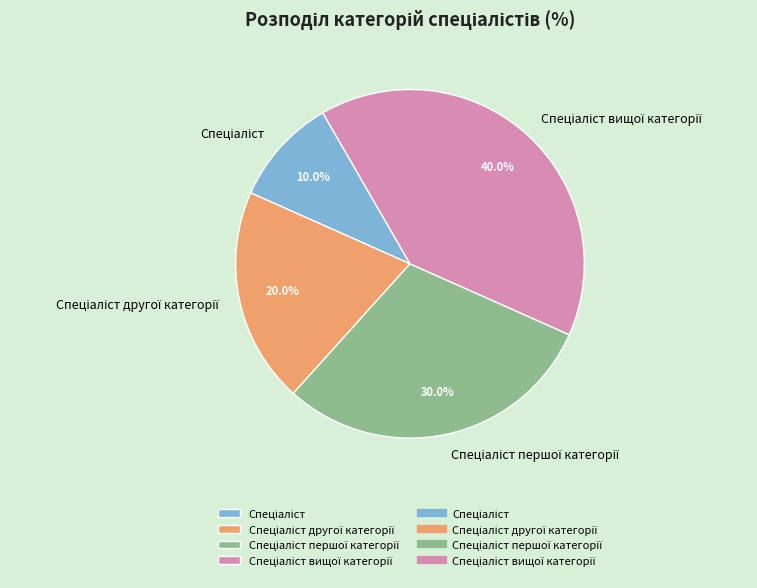

Is there a majority slice in this chart?

No